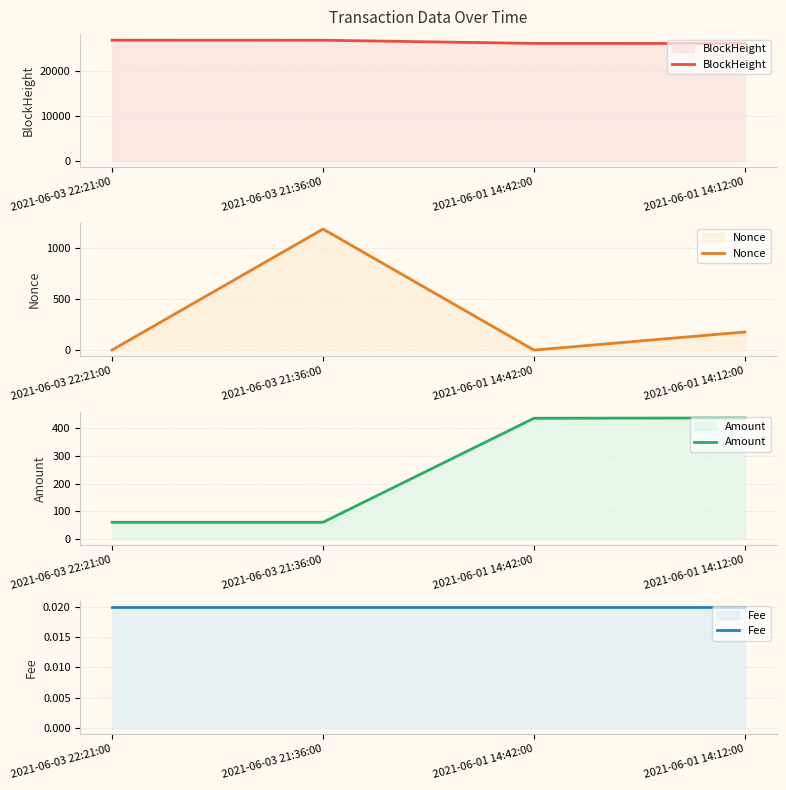

True or false: BlockHeight and Amount intersect in this chart.

False